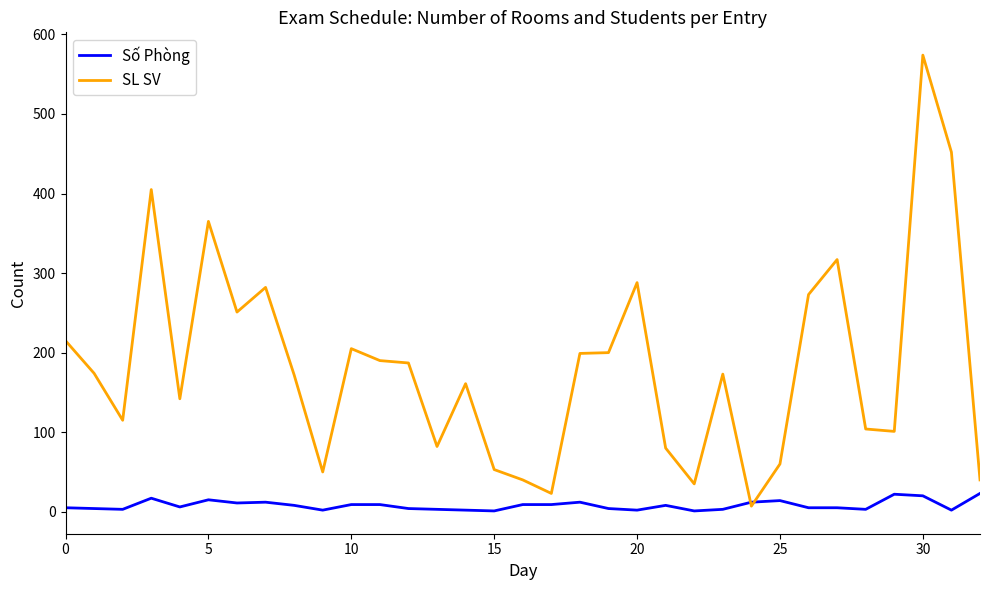

Which series has the largest total across all categories?

SL SV